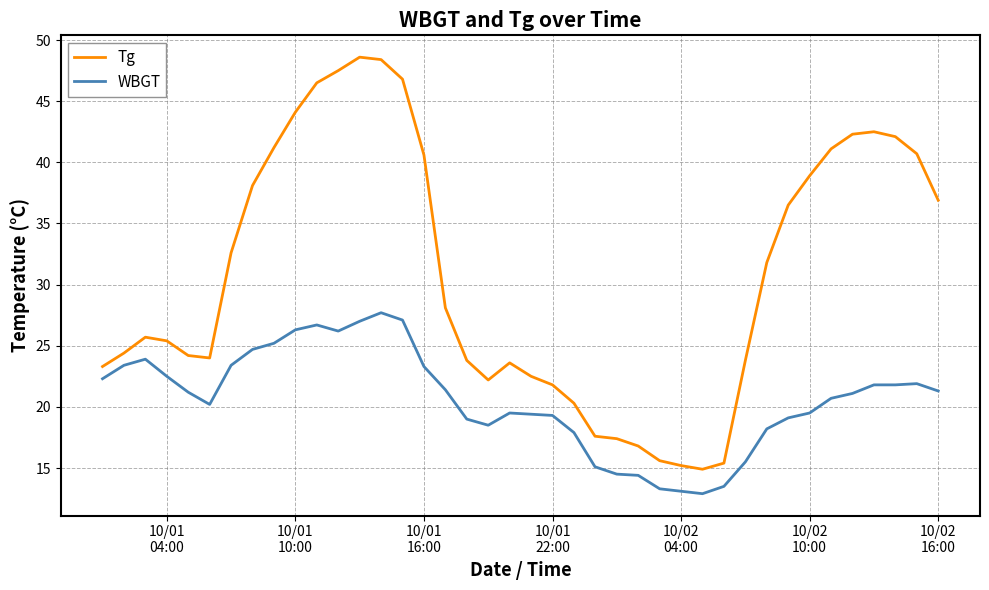

Rank the series by their average value, from lowest to highest.

WBGT, Tg